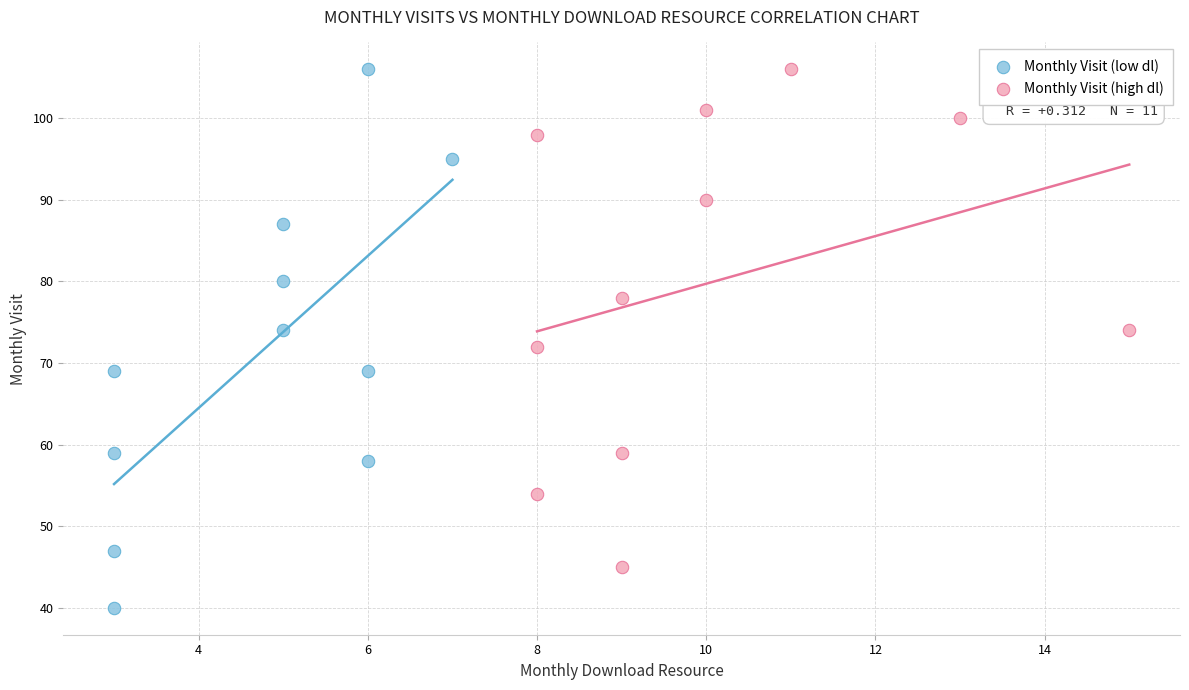

Which series reaches the minimum Y coordinate?

Monthly Visit (low dl)